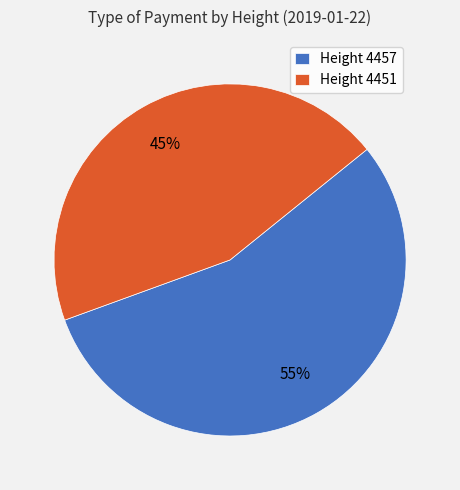

Approximately how many times larger is the value at Height 4457 compared to Height 4451?

1.2